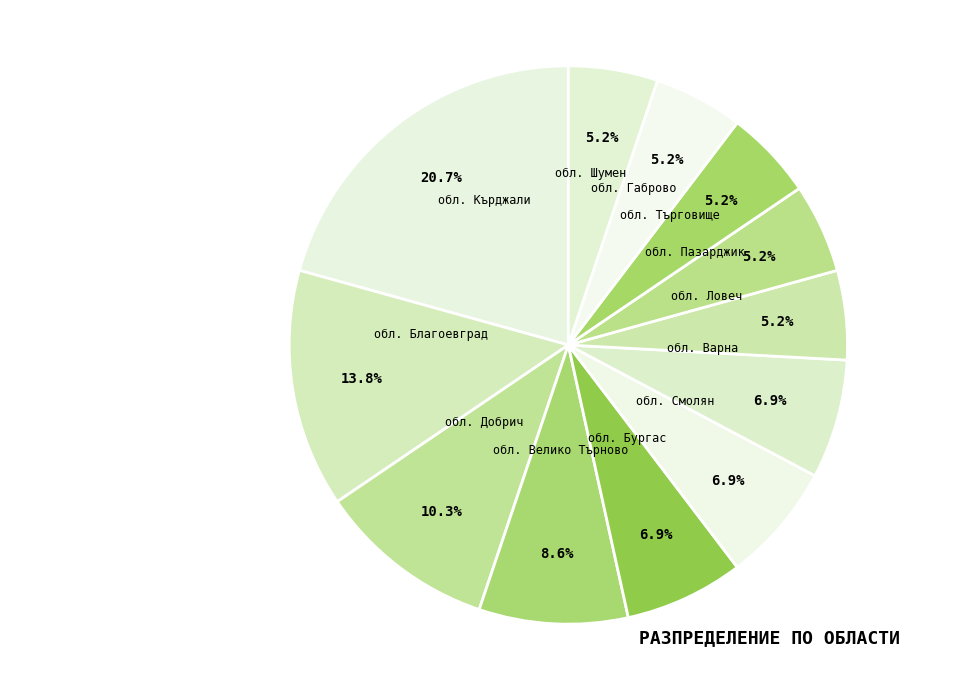

Is there a majority slice in this chart?

No